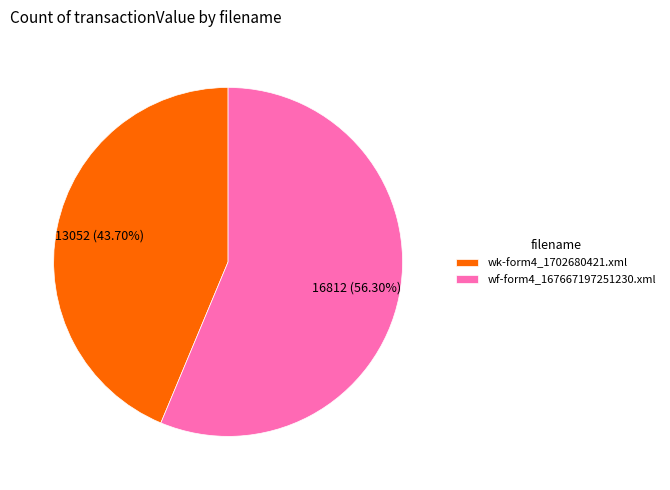

Which has a higher value, wf-form4_167667197251230.xml or wk-form4_1702680421.xml?

wf-form4_167667197251230.xml